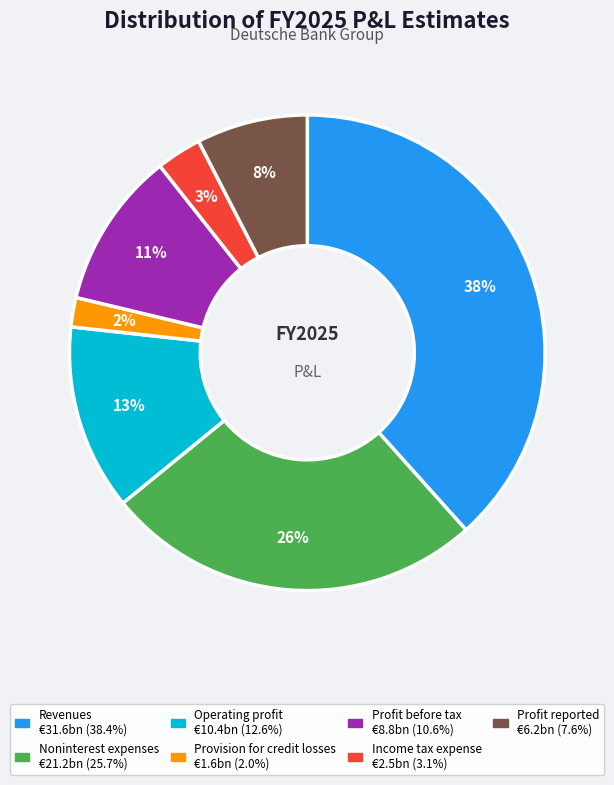

The Profit before tax slice represents 11% of the pie. True or false?

True